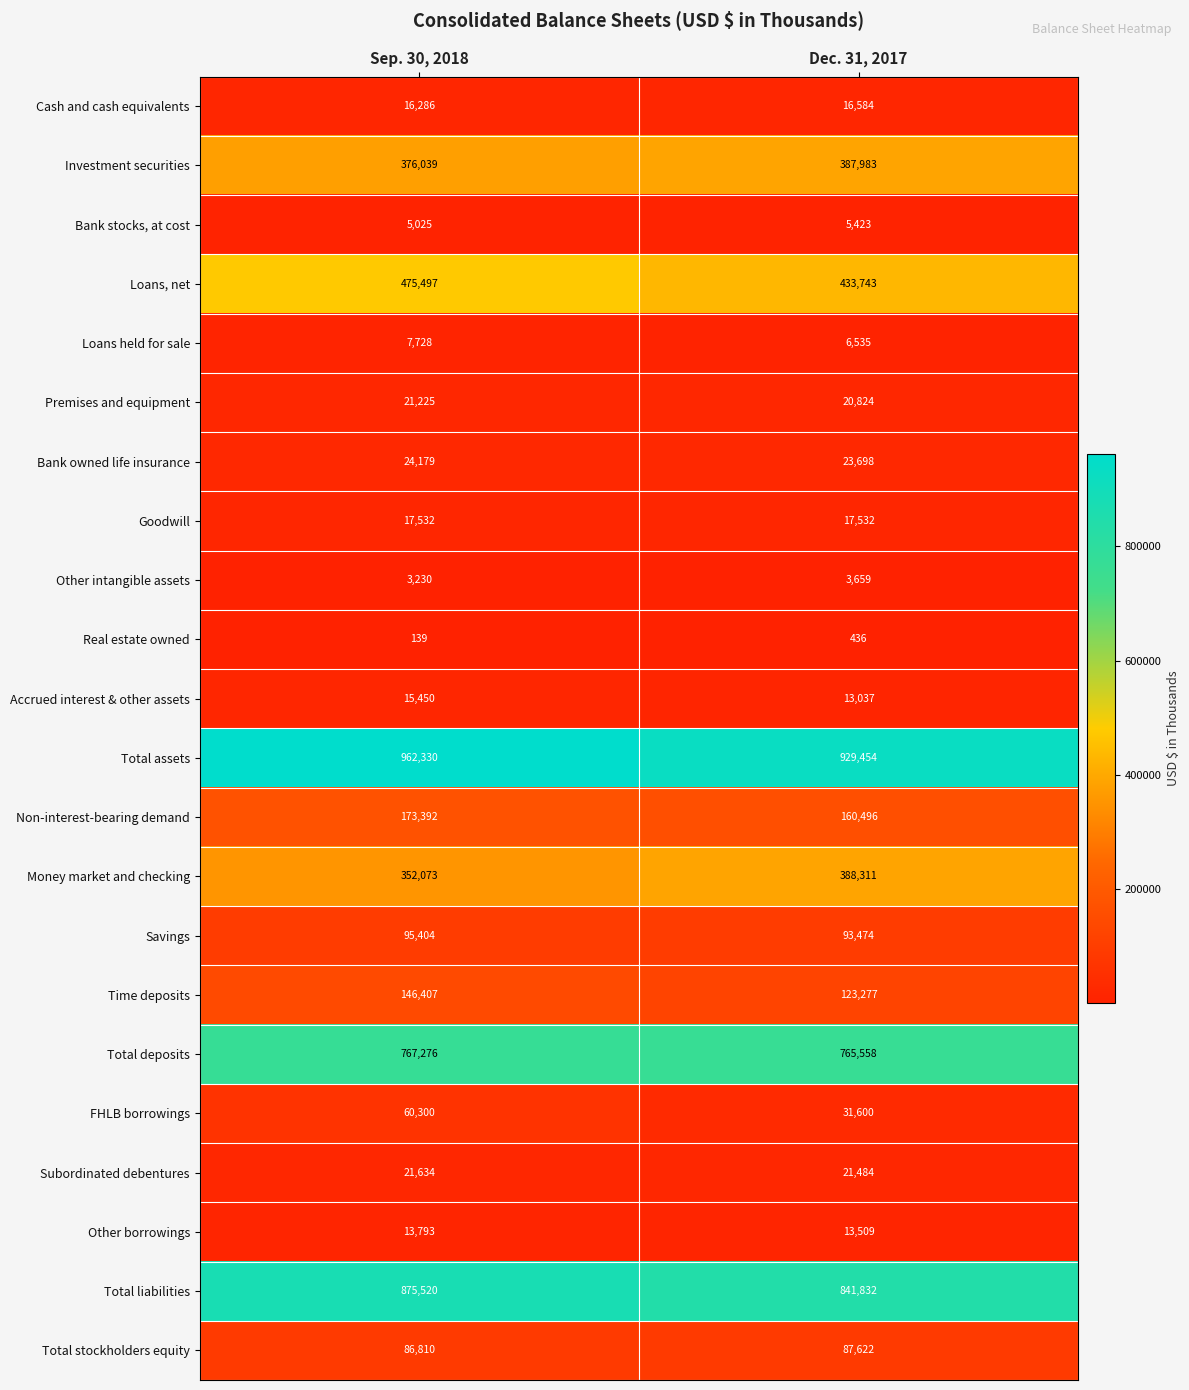

How many values in the Bank owned life insurance series are below 24179?

1